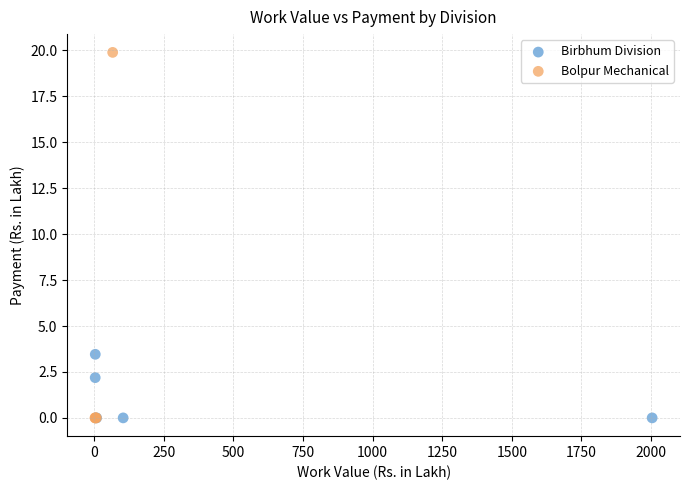

Which series contains the highest Y value?

Bolpur Mechanical